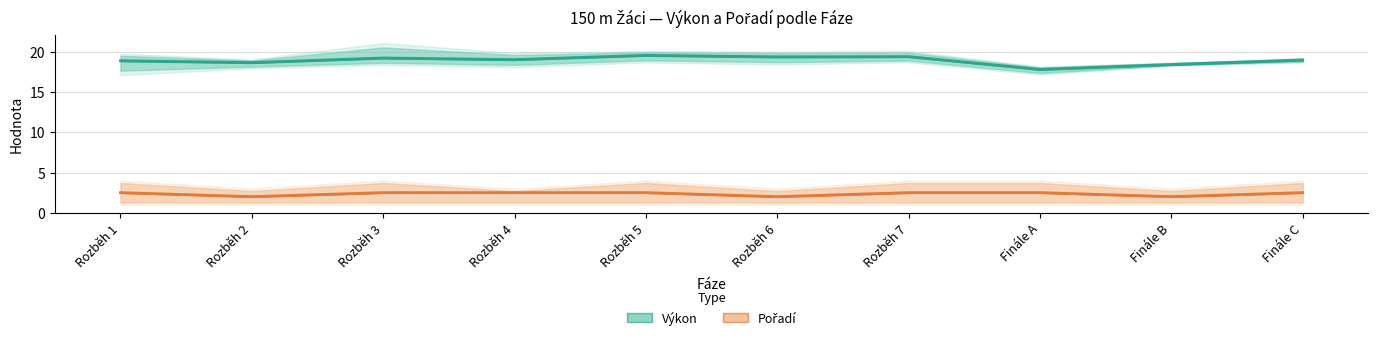

At Finále B, list the series in order from smallest to largest.

Pořadí (Partial Estimate), Výkon (Estimate)